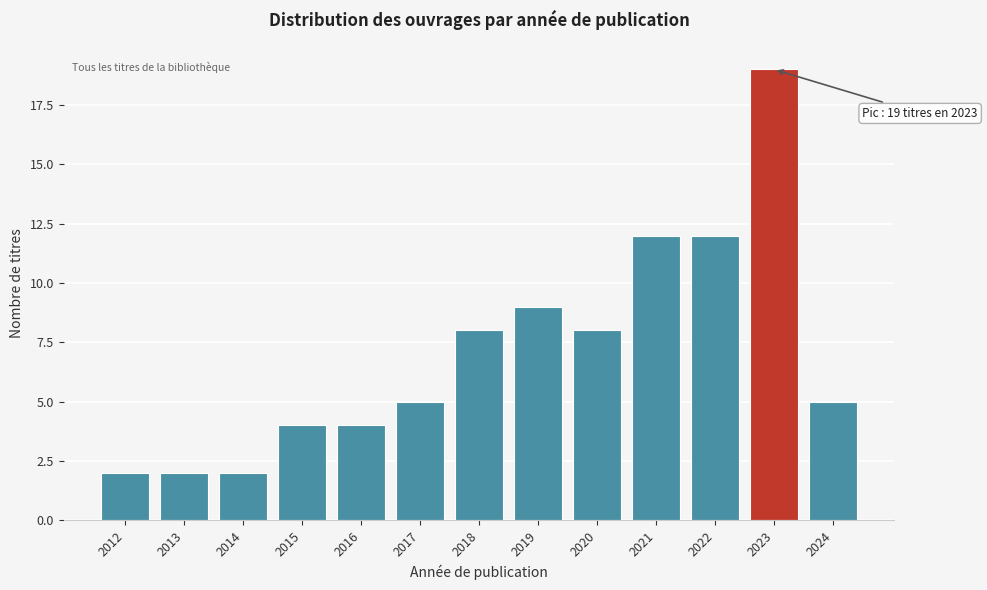

Reading left to right, what are all the values shown in this chart?

2	2	2	4	4	5	8	9	8	12	12	19	5